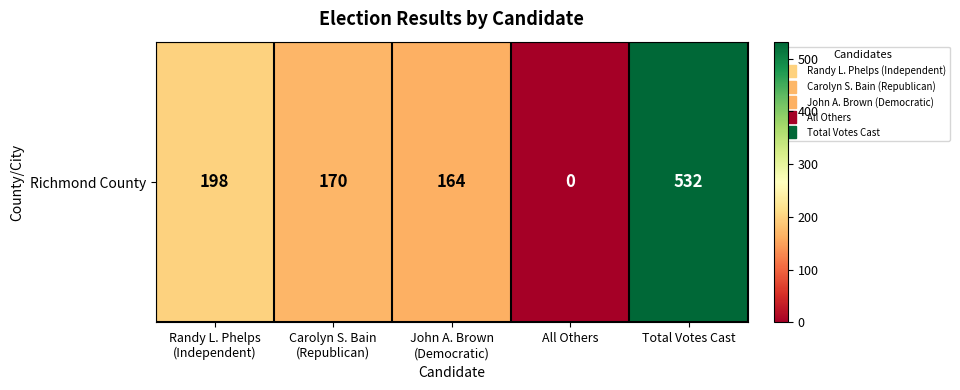

Which category has the lowest value across all series?

All Others